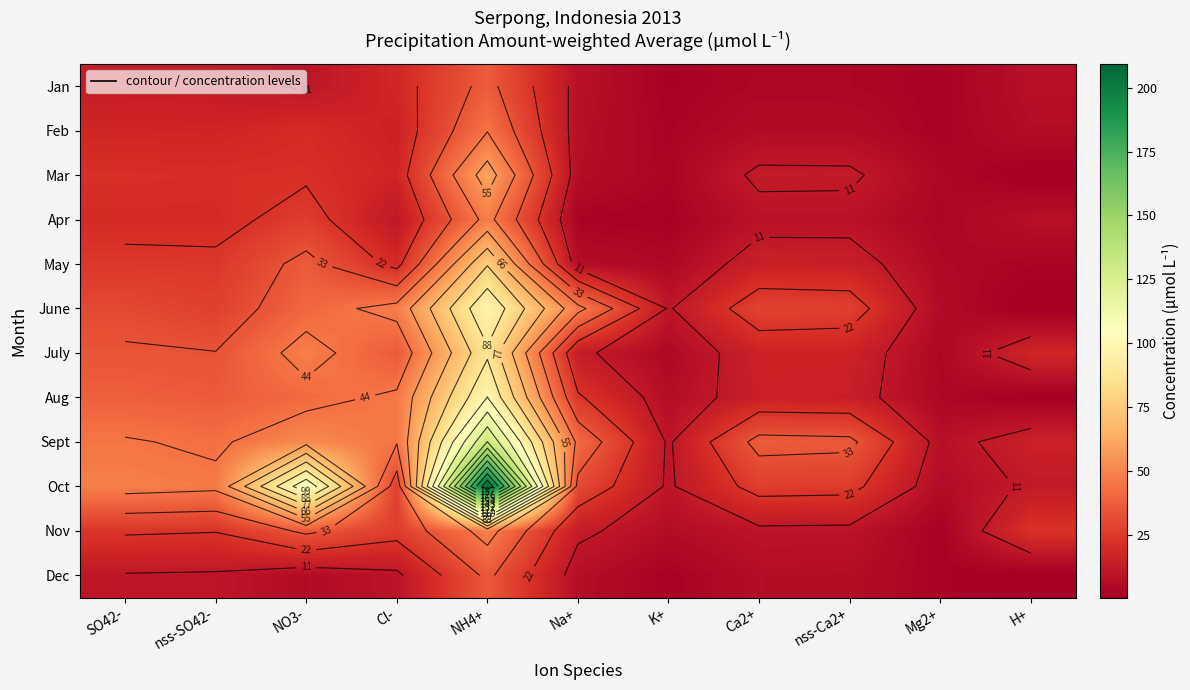

What is the difference between the highest and lowest values at Ca2+?

32.9